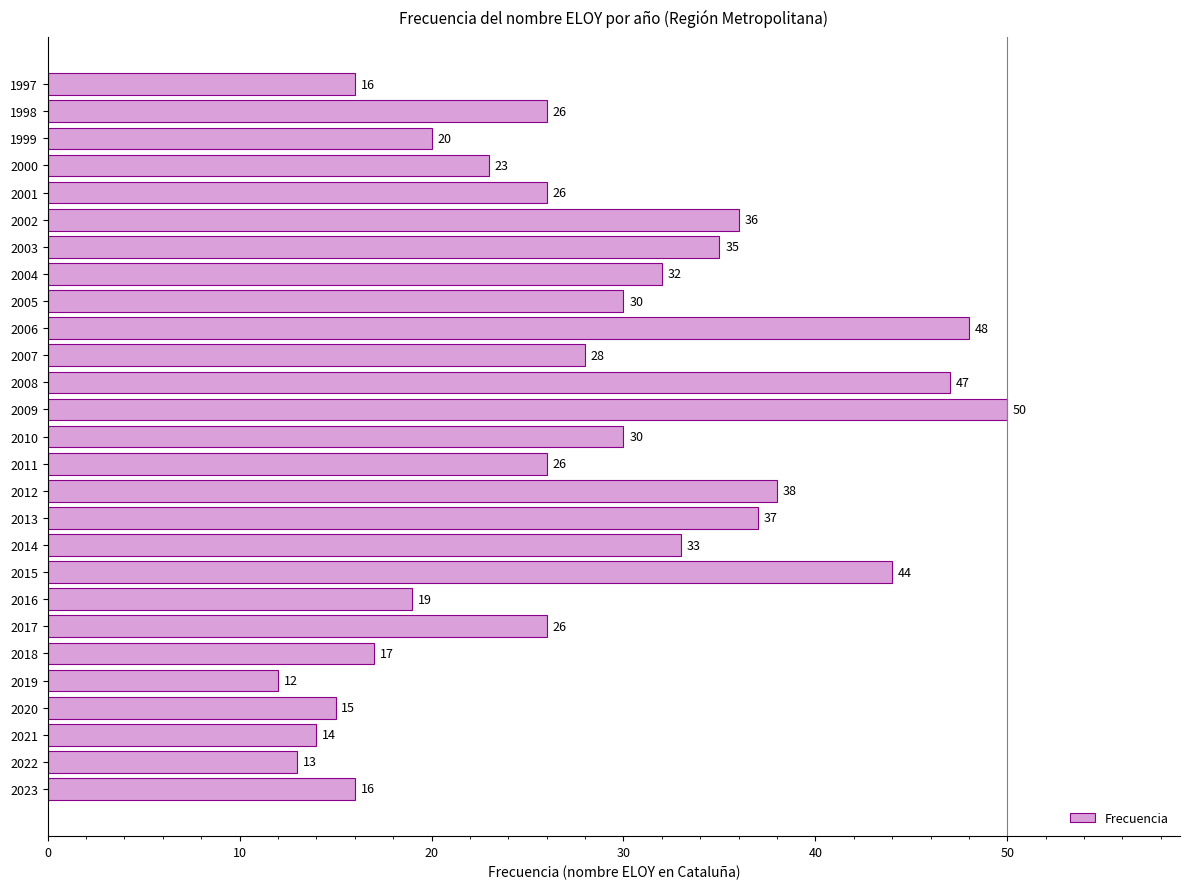

What value does the data have at 2016?

19